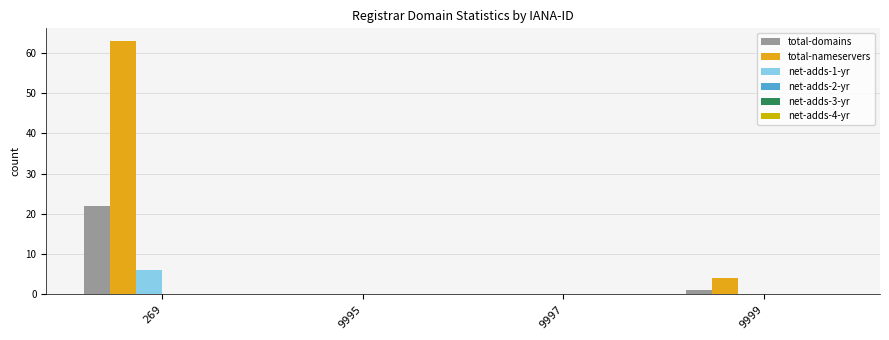

Reading left to right, what are all the values shown in this chart?

total-domains: 269=22	9995=0	9997=0	9999=1
total-nameservers: 269=63	9995=0	9997=0	9999=4
net-adds-1-yr: 269=6	9995=0	9997=0	9999=0